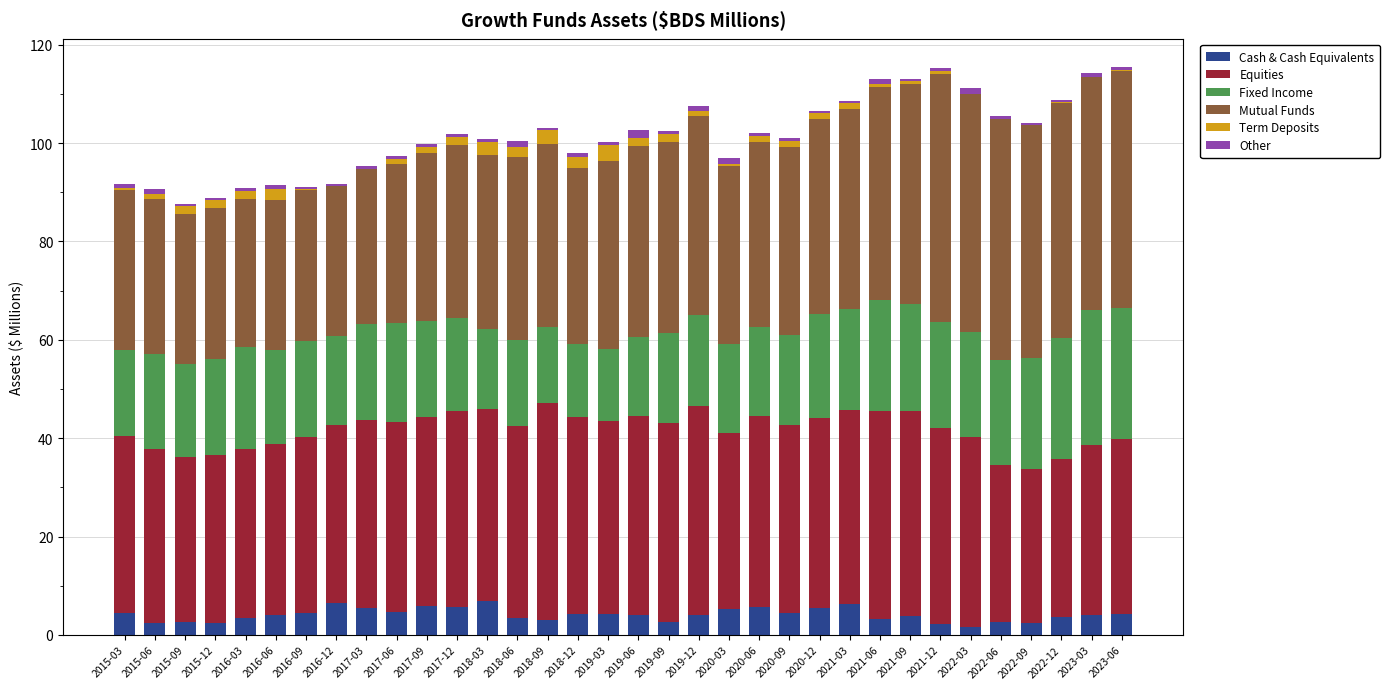

The Cash & Cash Equivalents series shows 6.8 at 2018-03. True or false?

True